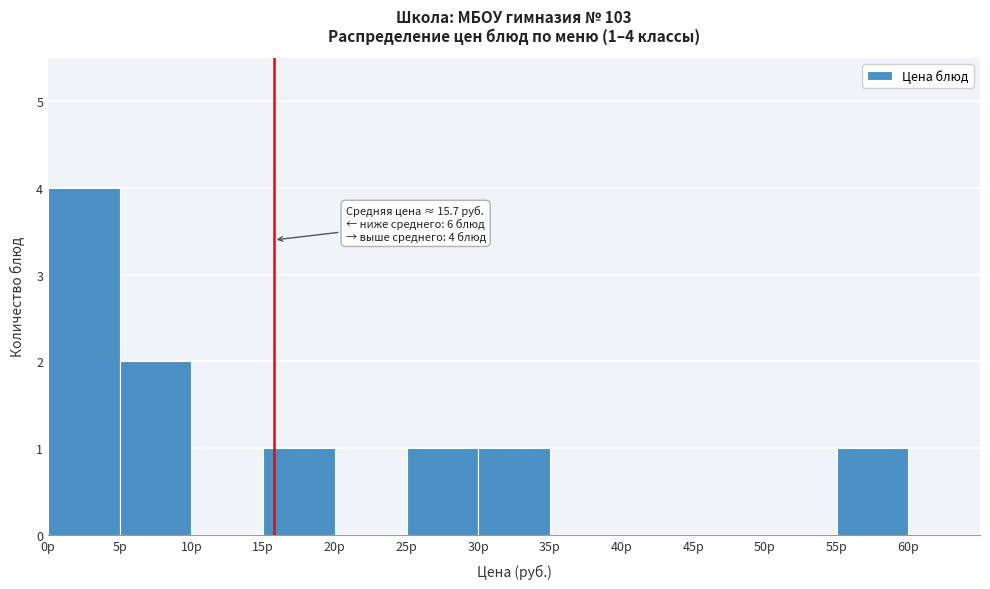

Over which range of the x-axis is the bar tallest?

0 to 5